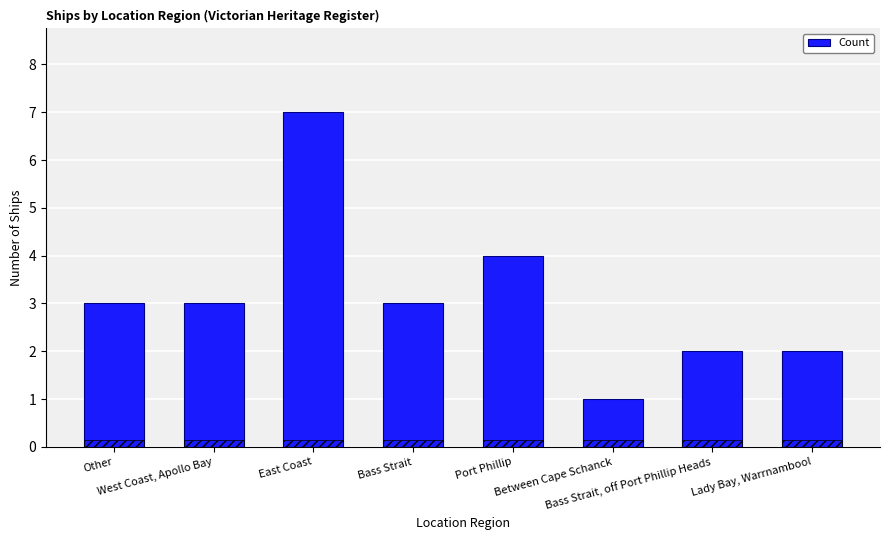

Is it true that the value at Lady Bay, Warrnambool is 2?

True